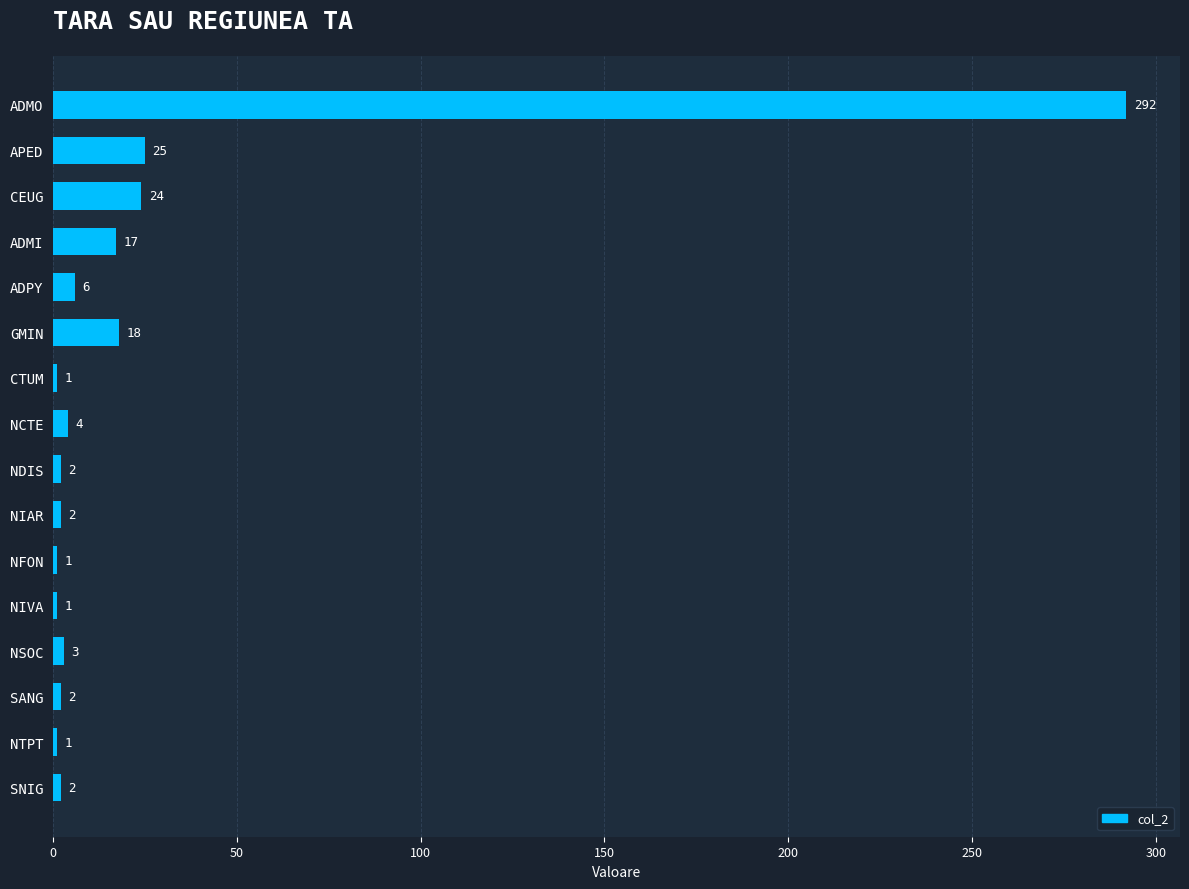

At which label is the value closest to 146?

APED